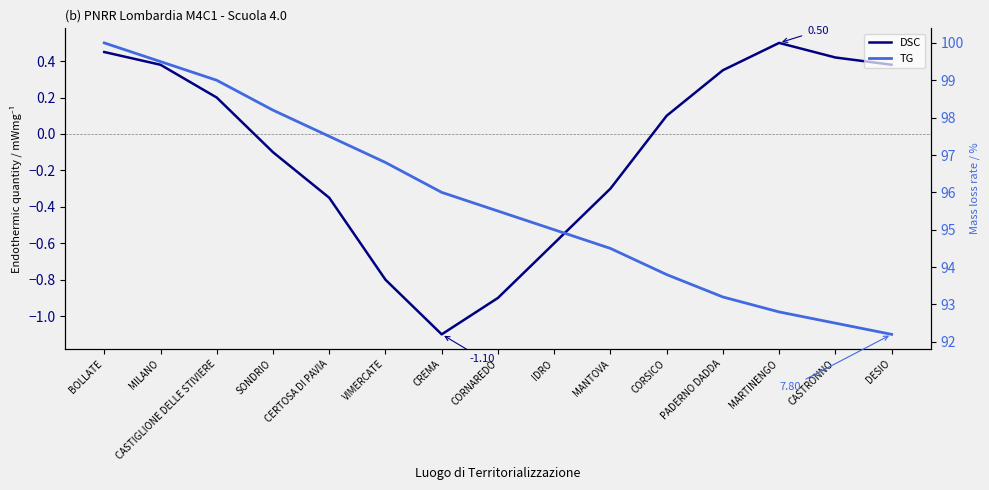

Which label corresponds to the smallest value in the chart?

CREMA